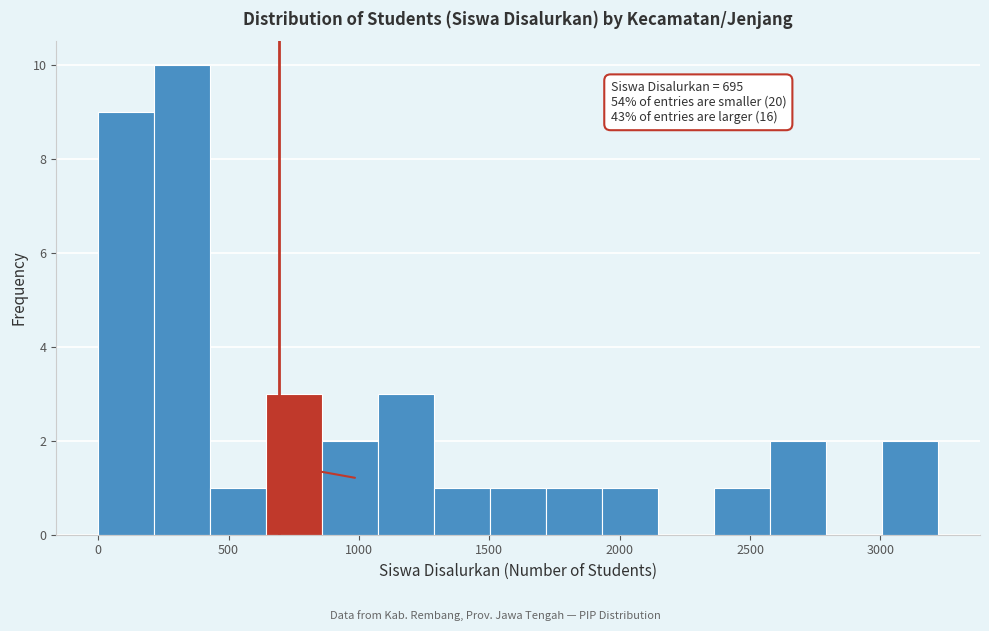

Over which range of the x-axis is the bar tallest?

200 to 450